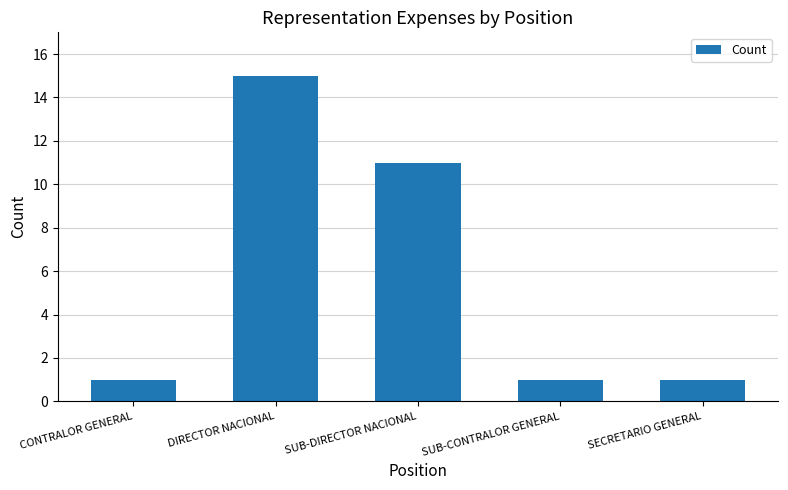

Approximately how many times larger is the value at DIRECTOR NACIONAL compared to SUB-DIRECTOR NACIONAL?

1.4